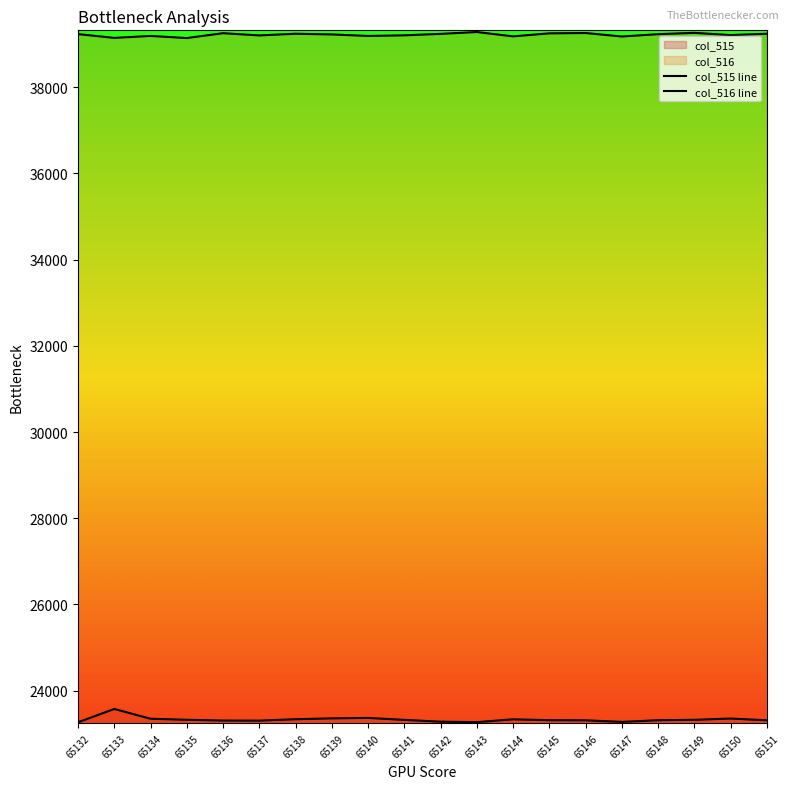

How many lines are shown in the chart?

2